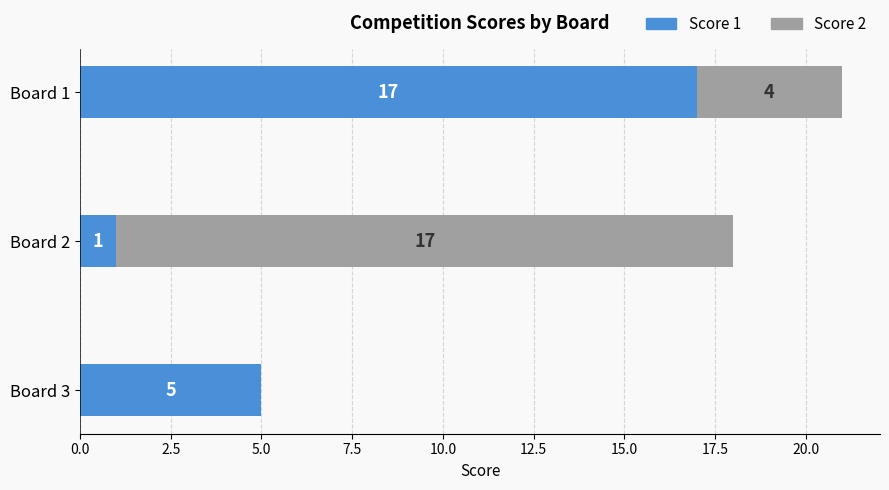

True or false: Score 1 has a value of 3 at Board 3.

False